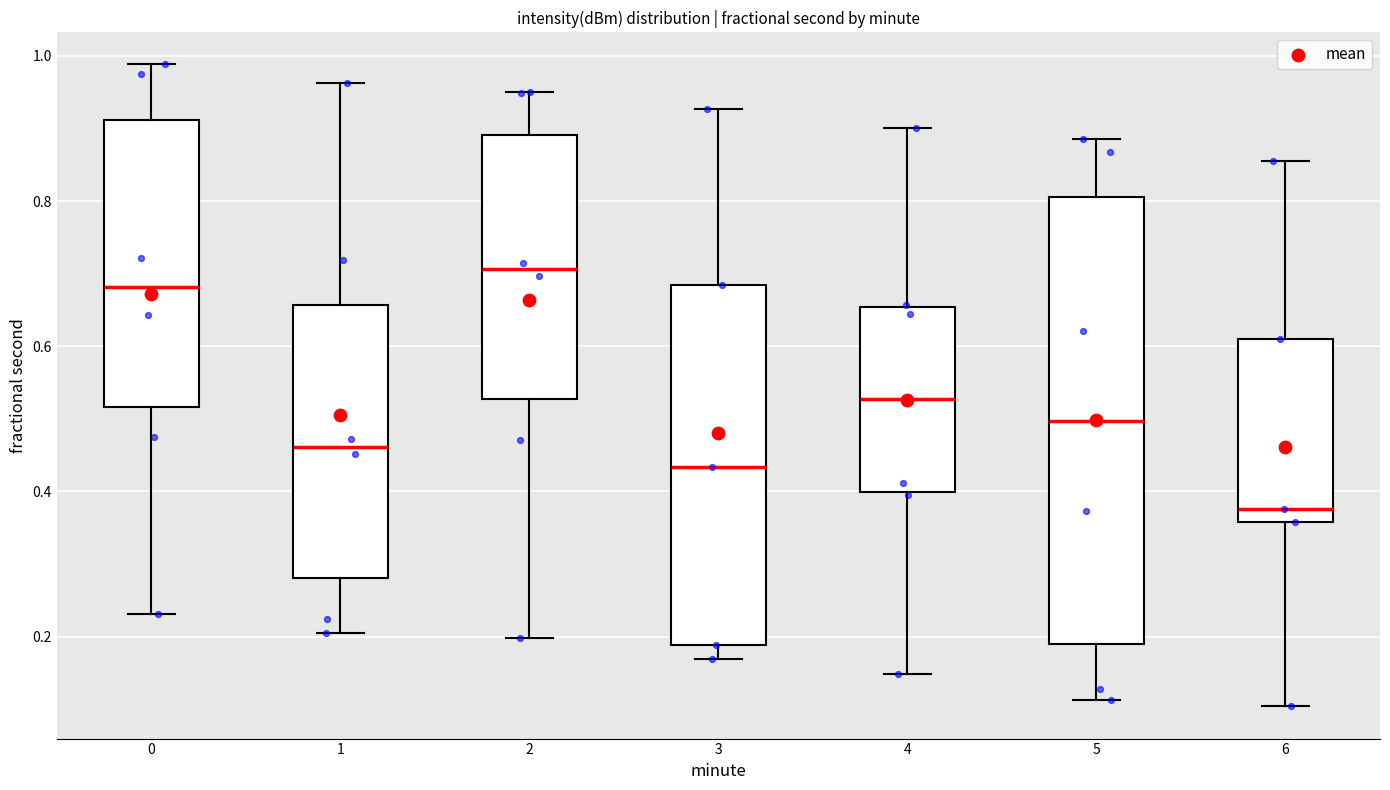

Reading left to right, read every box against the y-axis: the position of its median line, the range the box covers, and the ends of its whiskers. The values are not printed on the chart, so give them approximately, as read against the axis.

0: median 0.68, box 0.52 to 0.92, whiskers 0.24 to 0.98
1: median 0.46, box 0.28 to 0.66, whiskers 0.20 to 0.96
2: median 0.70, box 0.52 to 0.90, whiskers 0.20 to 0.94
3: median 0.44, box 0.18 to 0.68, whiskers 0.16 to 0.92
4: median 0.52, box 0.40 to 0.66, whiskers 0.14 to 0.90
5: median 0.50, box 0.18 to 0.80, whiskers 0.12 to 0.88
6: median 0.38, box 0.36 to 0.62, whiskers 0.10 to 0.86